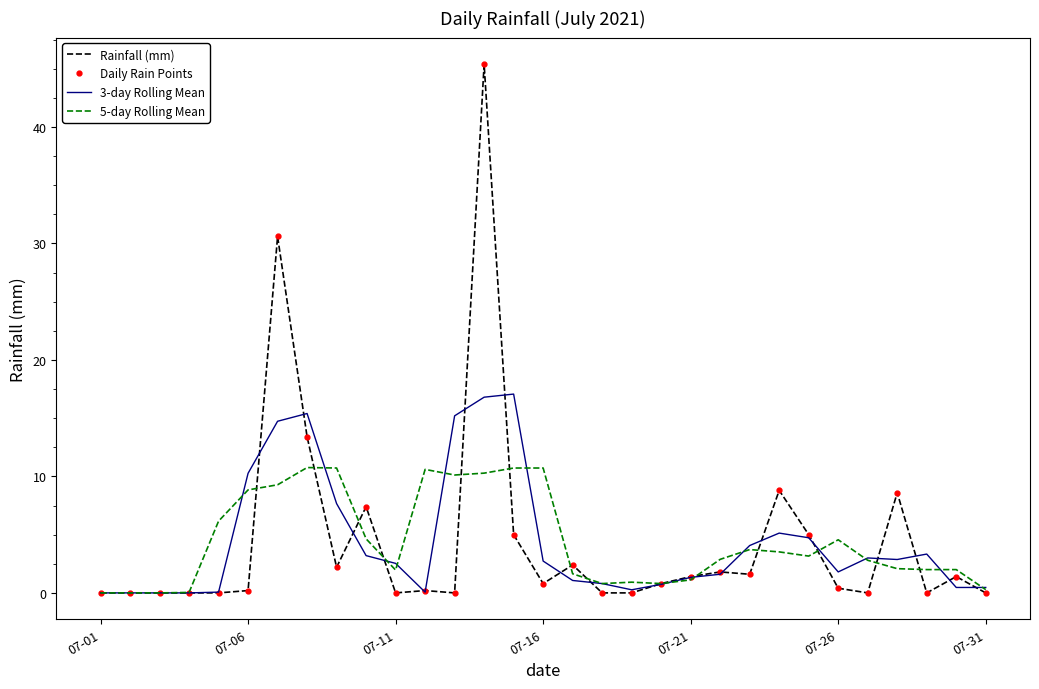

Reading right to left, what are all the values shown in this chart?

Rainfall (mm): 0.0	1.4	0.0	8.6	0.0	0.4	5.0	8.8	1.6	1.8	1.4	0.8	0.0	0.0	2.4	0.8	5.0	45.4	0.0	0.2	0.0	7.4	2.2	13.4	30.6	0.2	0.0	0.0	0.0	0.0	0.0
Daily Rain Points: 0.0	1.4	0.0	8.6	0.0	0.4	5.0	8.8	1.6	1.8	1.4	0.8	0.0	0.0	2.4	0.8	5.0	45.4	0.0	0.2	0.0	7.4	2.2	13.4	30.6	0.2	0.0	0.0	0.0	0.0	0.0
3-day Rolling Mean: 0.5	0.5	3.3	2.9	3.0	1.8	4.7	5.1	4.1	1.6	1.3	0.7	0.3	0.8	1.1	2.7	17.1	16.8	15.2	0.1	2.5	3.2	7.7	15.4	14.7	10.3	0.1	0.0	0.0	0.0	0.0
5-day Rolling Mean: 0.3	2.0	2.0	2.1	2.8	4.6	3.2	3.5	3.7	2.9	1.1	0.8	0.9	0.8	1.6	10.7	10.7	10.3	10.1	10.6	2.0	4.6	10.7	10.8	9.3	8.8	6.2	0.0	0.0	0.0	0.0